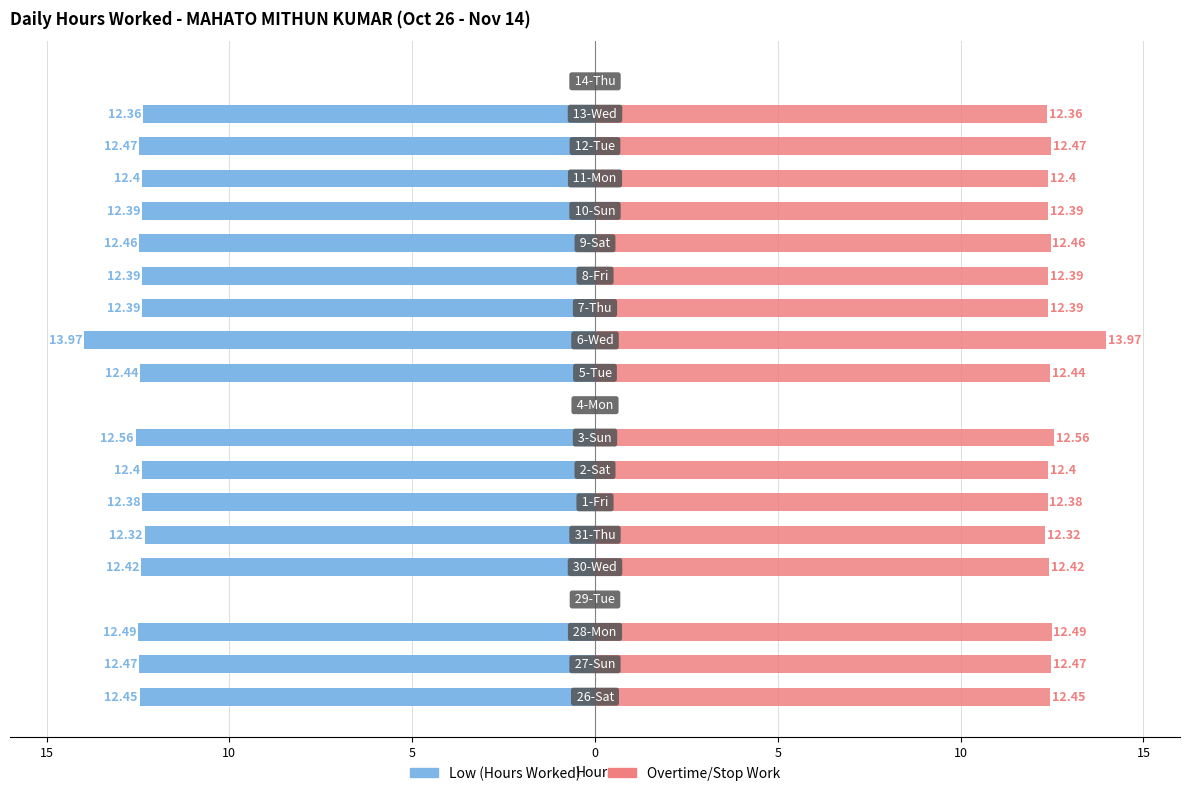

What is the highest value of the Overtime/Stop Work series?

14.0